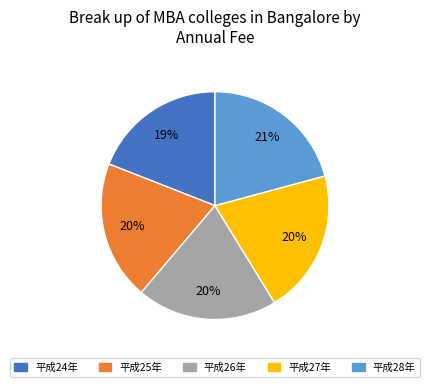

What percentage is the 平成26年 slice, to the nearest percent?

20%